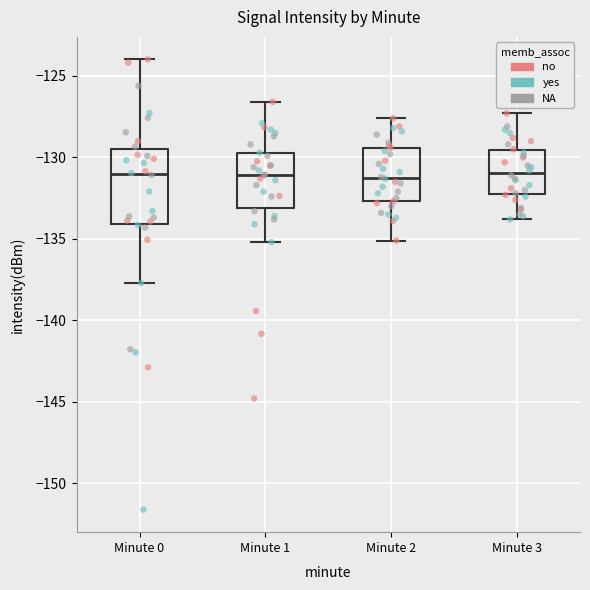

Where is the lower edge of the box for Minute 3 on the y-axis? The values are not printed on the chart, so give them approximately, as read against the axis.

-132.5